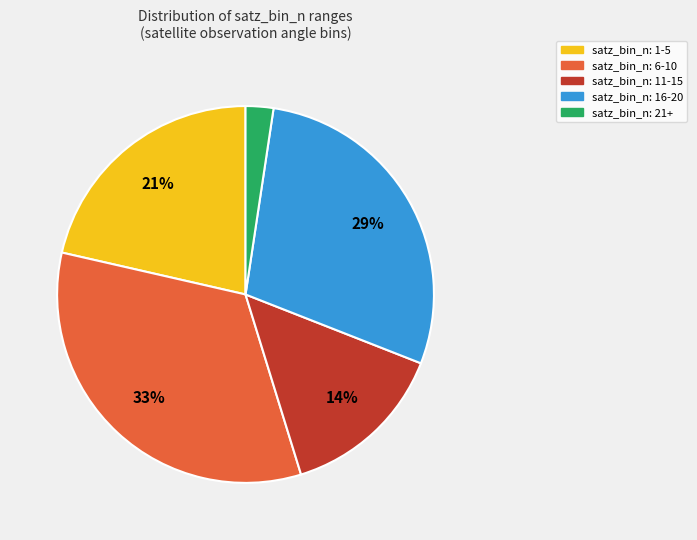

To the nearest percent, what is the average slice percentage?

20%